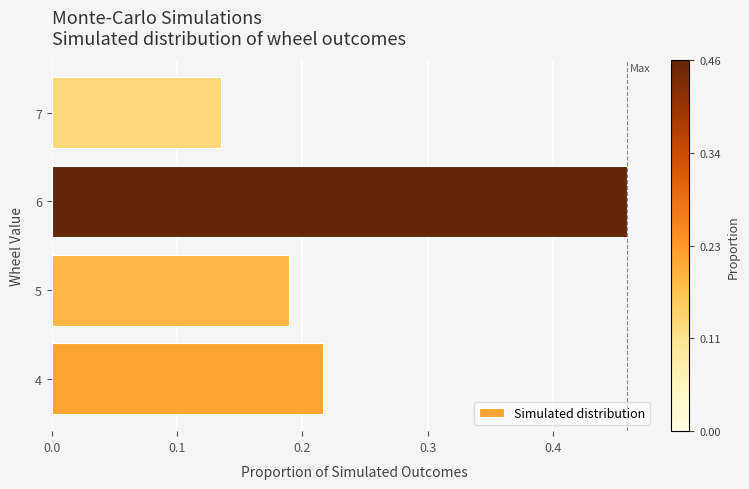

Which category has the highest value across all series?

6